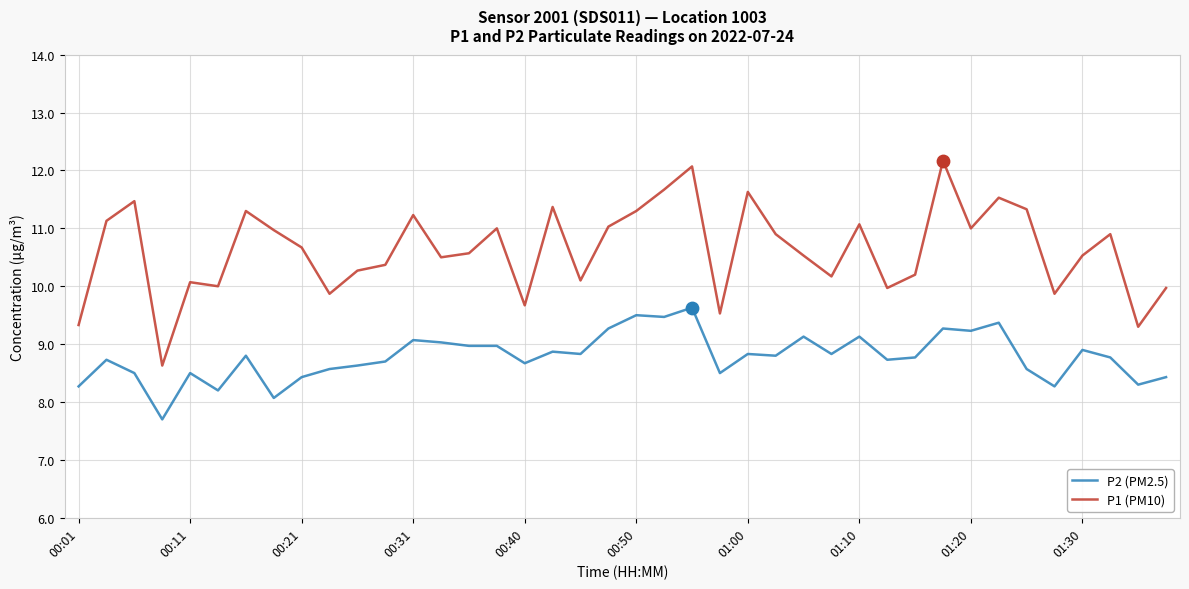

What are all the series names shown in the legend?

P2 (PM2.5), P1 (PM10)